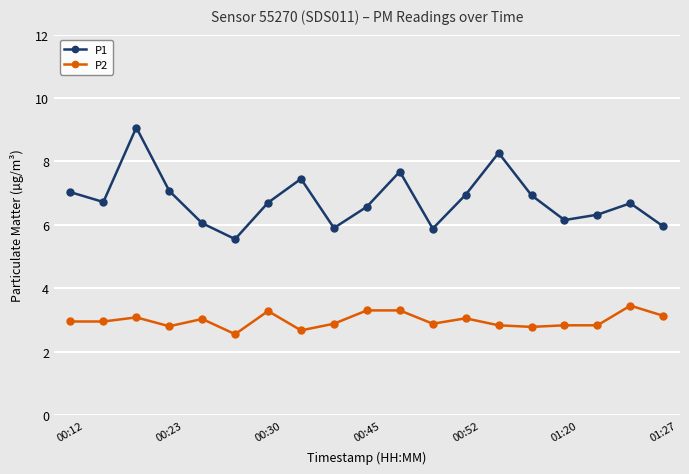

Which series has the largest total across all categories?

P1